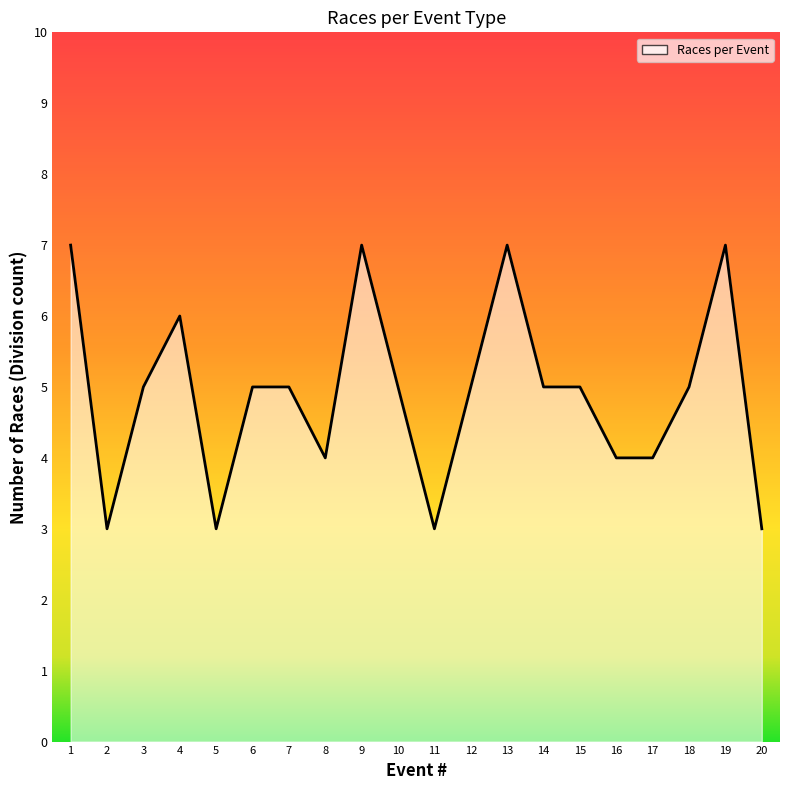

What is the minimum value shown in the chart?

3